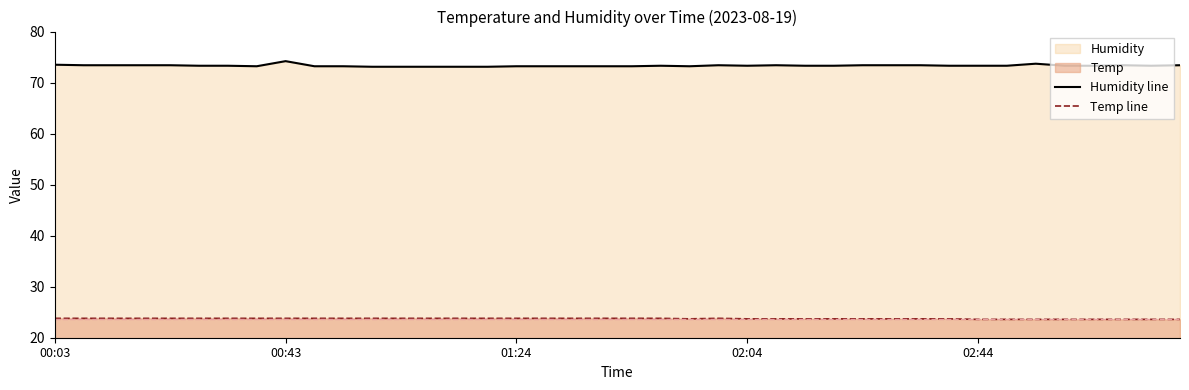

Which series has the largest total across all categories?

Humidity line